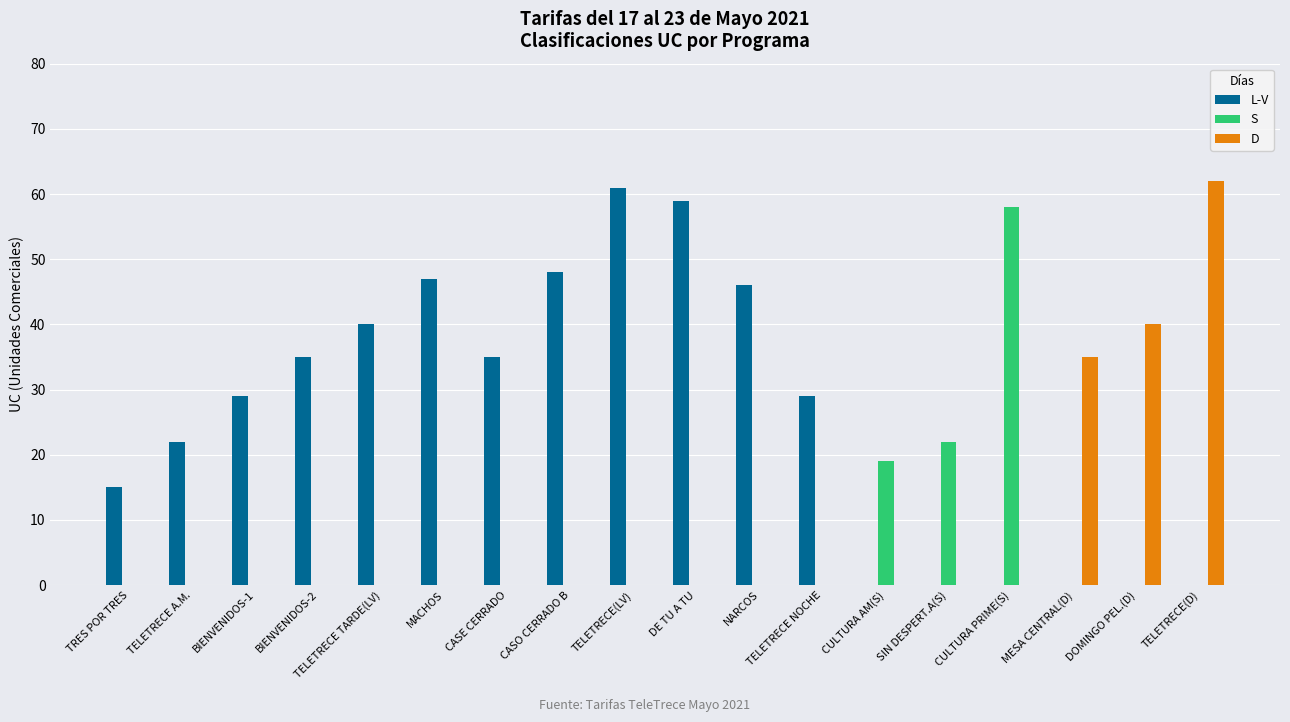

What is the sum of all D values?

137